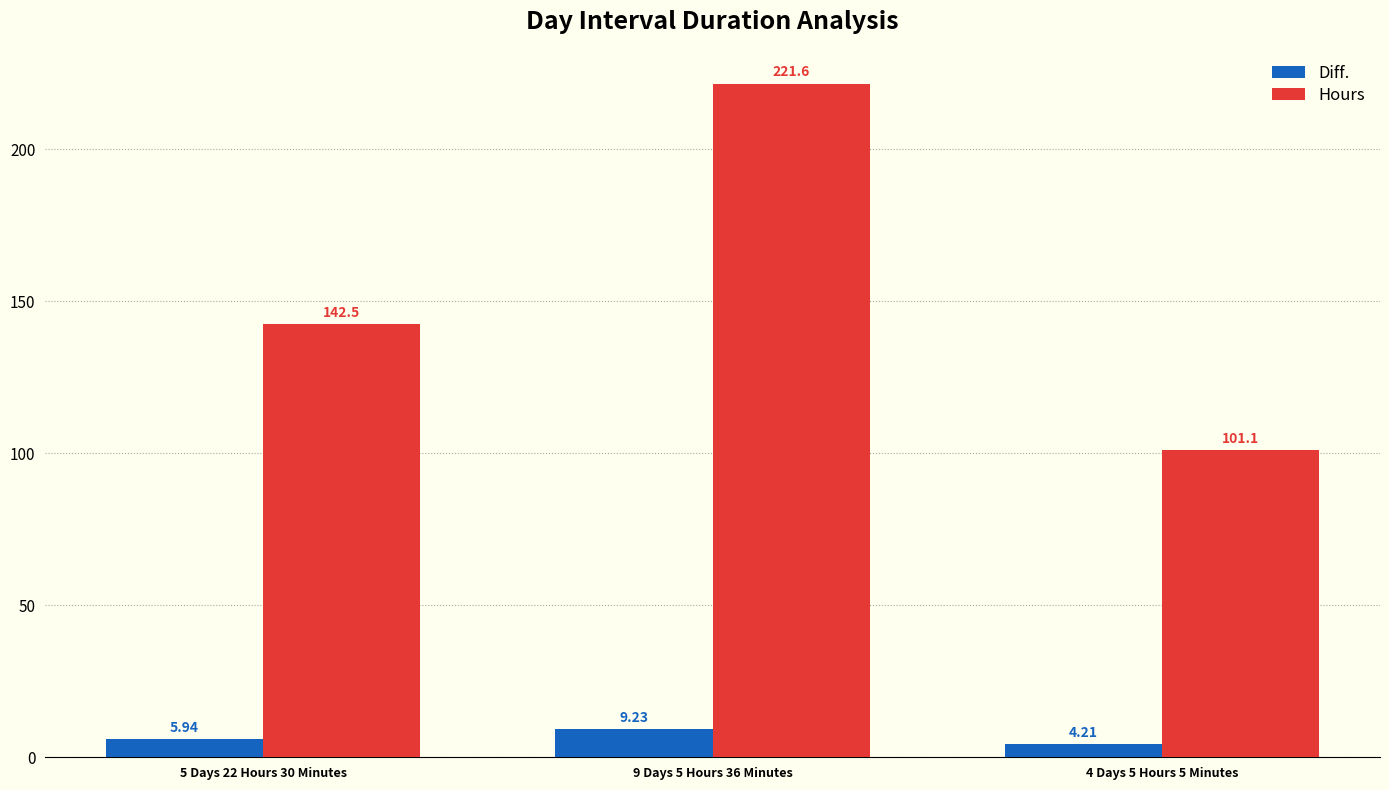

Is the value of Hours at 5 Days 22 Hours 30 Minutes greater than the value of Diff. at 9 Days 5 Hours 36 Minutes?

Yes